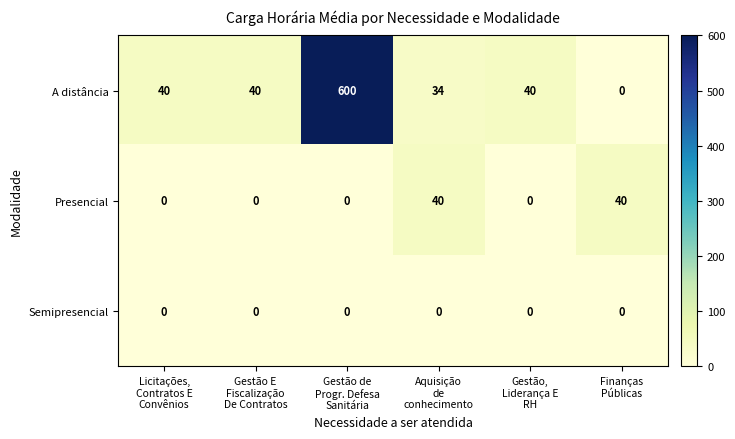

What is the difference between the second highest and second lowest values in the Presencial series?

40